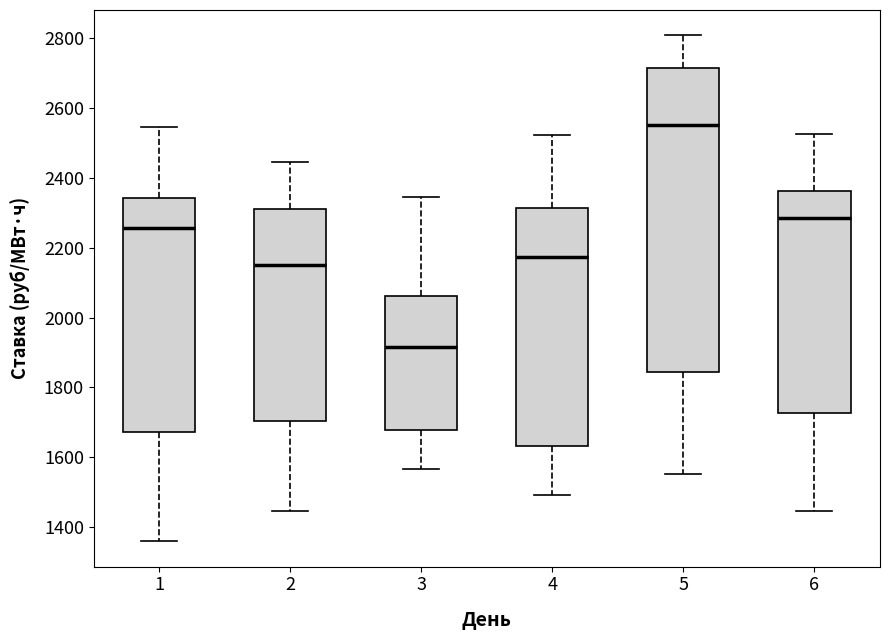

Which box is the tallest, from its lower edge to its upper edge?

5